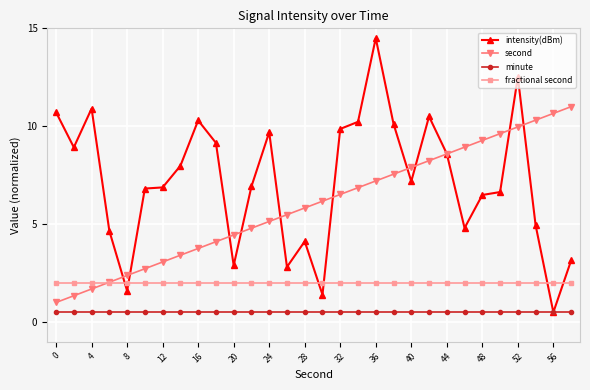

What are all the series names shown in the legend?

intensity(dBm), second, minute, fractional second